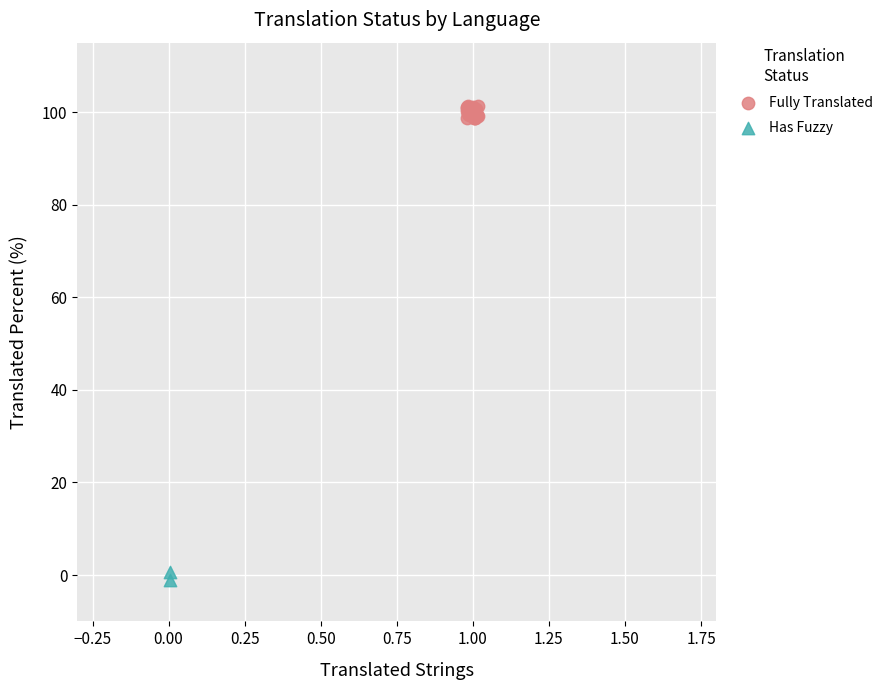

Which series has the largest Y range (max minus min)?

Fully Translated